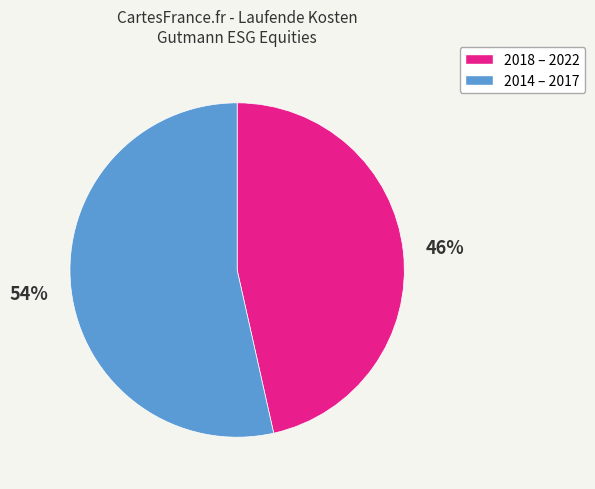

Rank the categories by value from highest to lowest.

2014 – 2017, 2018 – 2022